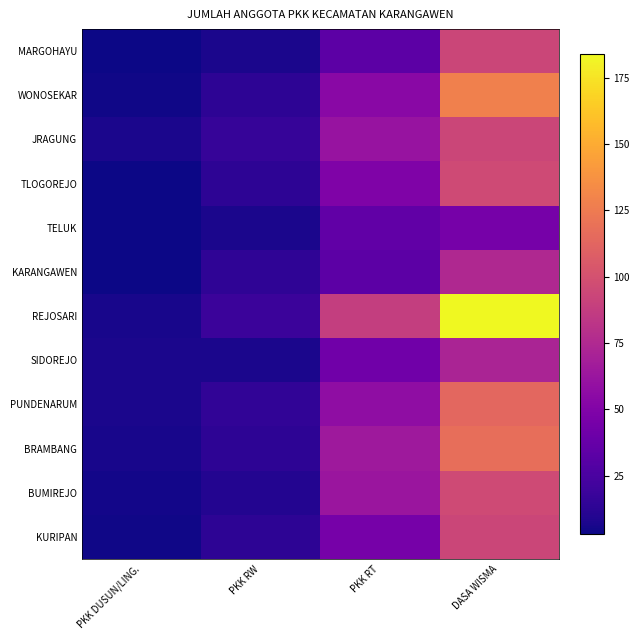

Reading left to right, list all the values displayed in this chart.

MARGOHAYU: PKK DUSUN/LING.=3	PKK RW=7	PKK RT=33	DASA WISMA=93
WONOSEKAR: PKK DUSUN/LING.=4	PKK RW=13	PKK RT=54	DASA WISMA=128
JRAGUNG: PKK DUSUN/LING.=7	PKK RW=17	PKK RT=61	DASA WISMA=93
TLOGOREJO: PKK DUSUN/LING.=3	PKK RW=13	PKK RT=49	DASA WISMA=96
TELUK: PKK DUSUN/LING.=3	PKK RW=7	PKK RT=35	DASA WISMA=45
KARANGAWEN: PKK DUSUN/LING.=3	PKK RW=14	PKK RT=33	DASA WISMA=75
REJOSARI: PKK DUSUN/LING.=6	PKK RW=19	PKK RT=88	DASA WISMA=184
SIDOREJO: PKK DUSUN/LING.=7	PKK RW=7	PKK RT=42	DASA WISMA=72
PUNDENARUM: PKK DUSUN/LING.=7	PKK RW=15	PKK RT=57	DASA WISMA=114
BRAMBANG: PKK DUSUN/LING.=6	PKK RW=13	PKK RT=65	DASA WISMA=118
BUMIREJO: PKK DUSUN/LING.=5	PKK RW=10	PKK RT=63	DASA WISMA=96
KURIPAN: PKK DUSUN/LING.=4	PKK RW=13	PKK RT=45	DASA WISMA=93